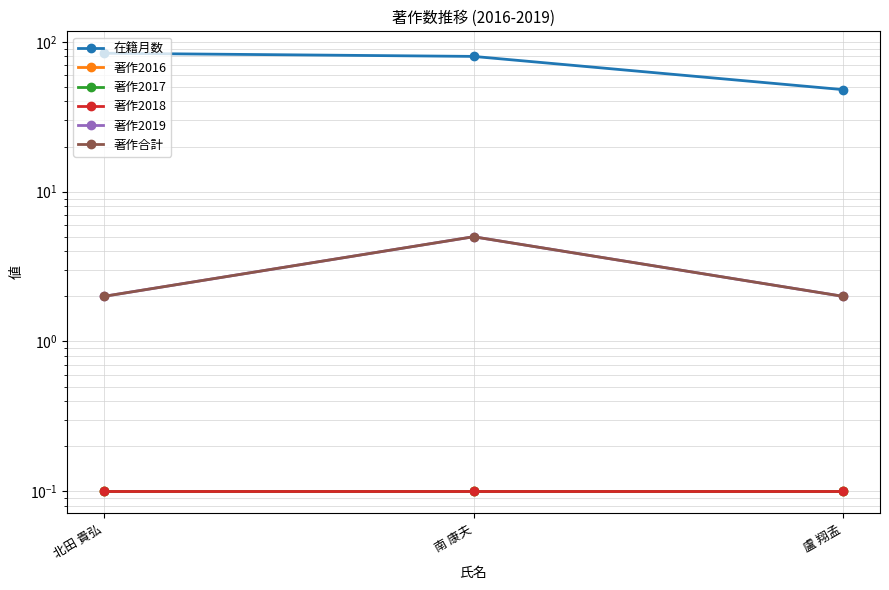

What is the minimum value shown in the chart?

0.1